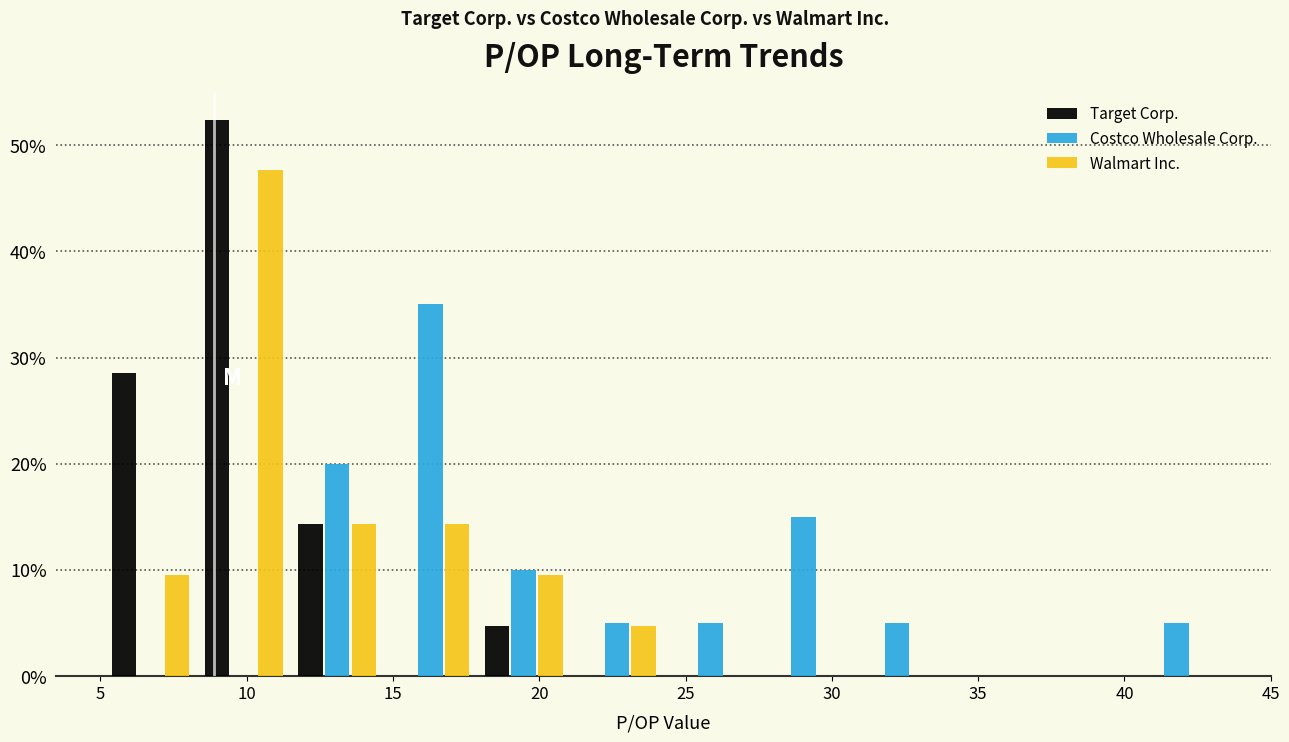

What is the height of the Walmart Inc. bar covering 11.5 to 14.5 on the x-axis? Neither the bar edges nor the heights are printed on the chart, so give them approximately, as read against the axes.

14